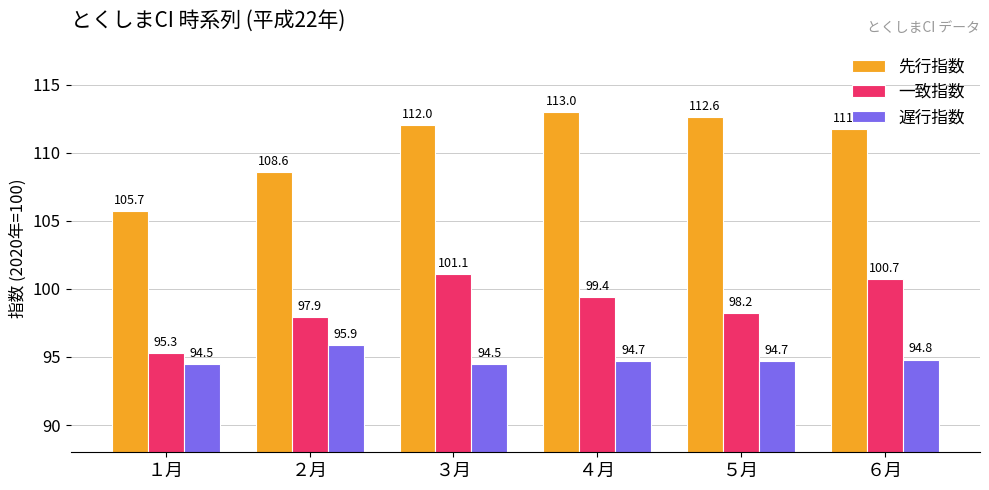

Count the 一致指数 values in the range 97 to 100.

3